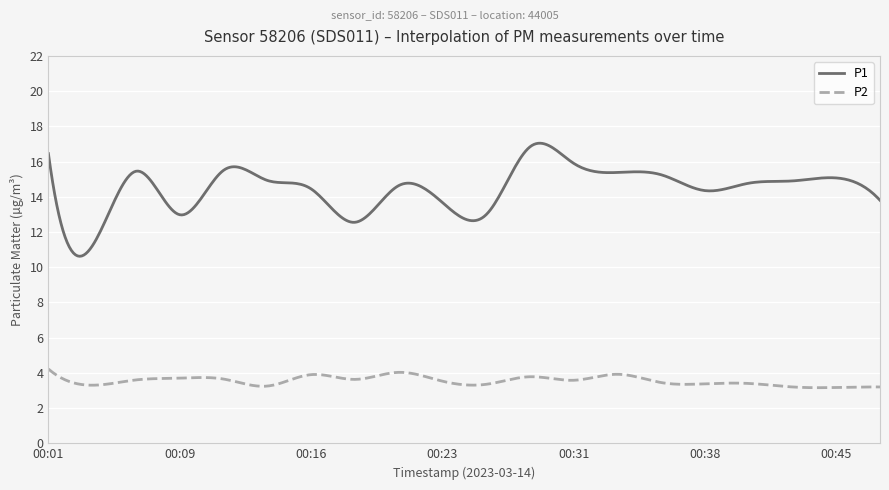

List the series in order of their overall mean, highest first.

P1, P2